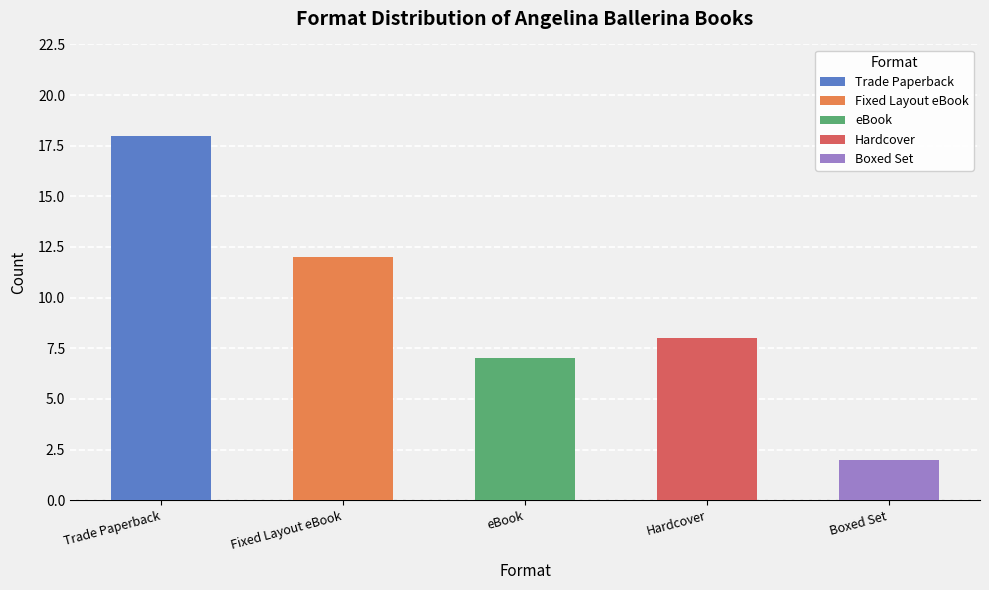

Approximately how many times larger is the value at Hardcover compared to Trade Paperback?

0.4